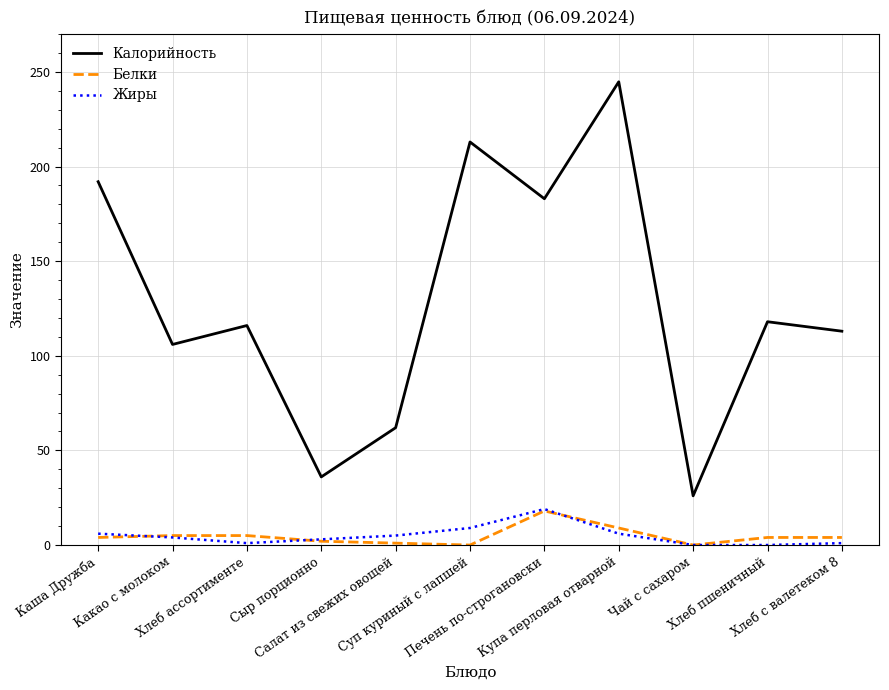

True or false: Жиры and Калорийность intersect in this chart.

False